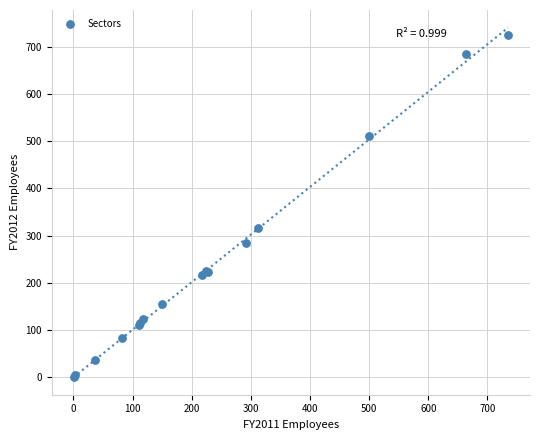

What Y value in the scatter plot is closest to 362?

316.0